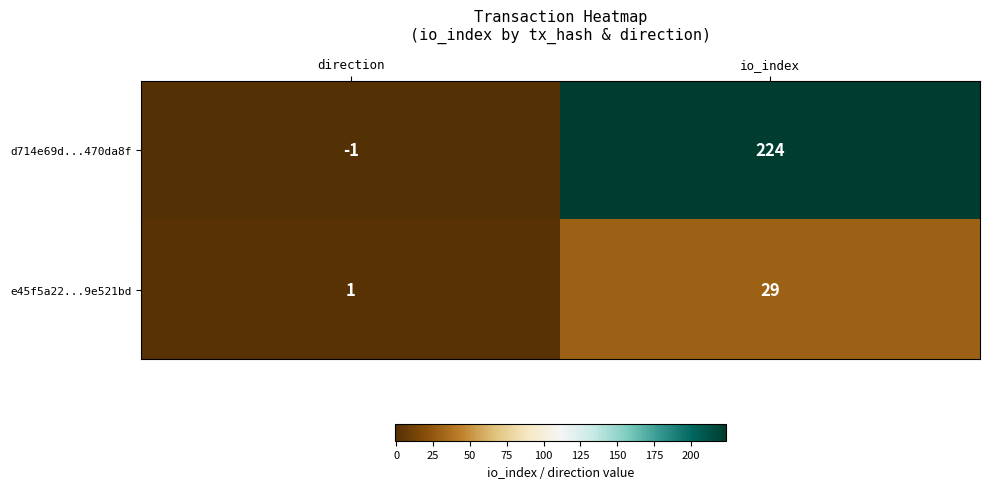

Rank the categories by e45f5a22...9e521bd value from highest to lowest.

io_index, direction